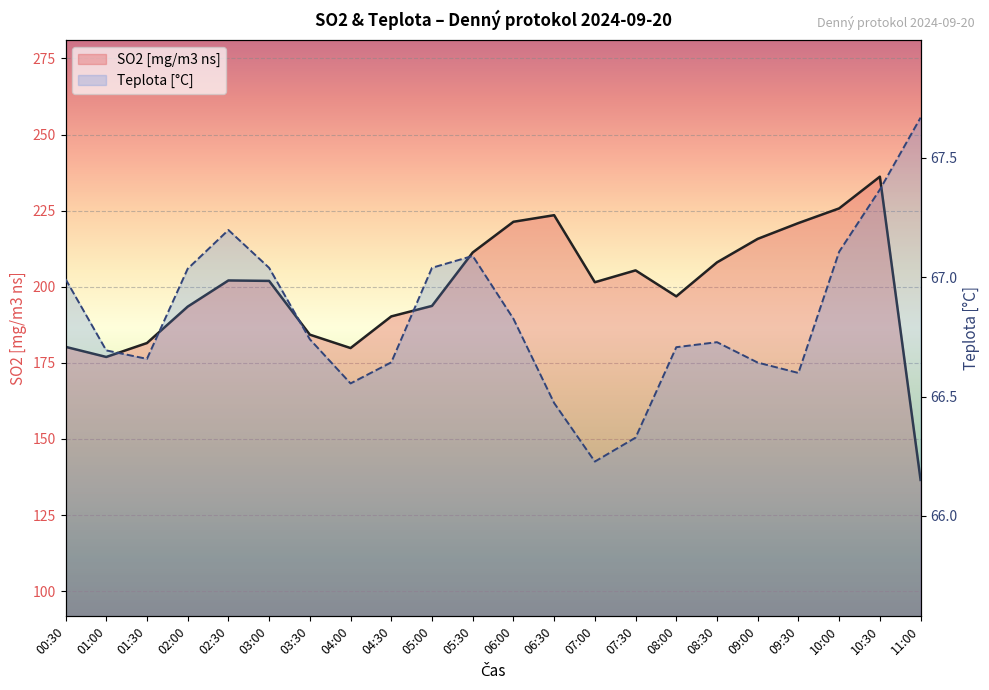

What is the value of the SO2 point at the 1st from the left?

180.3